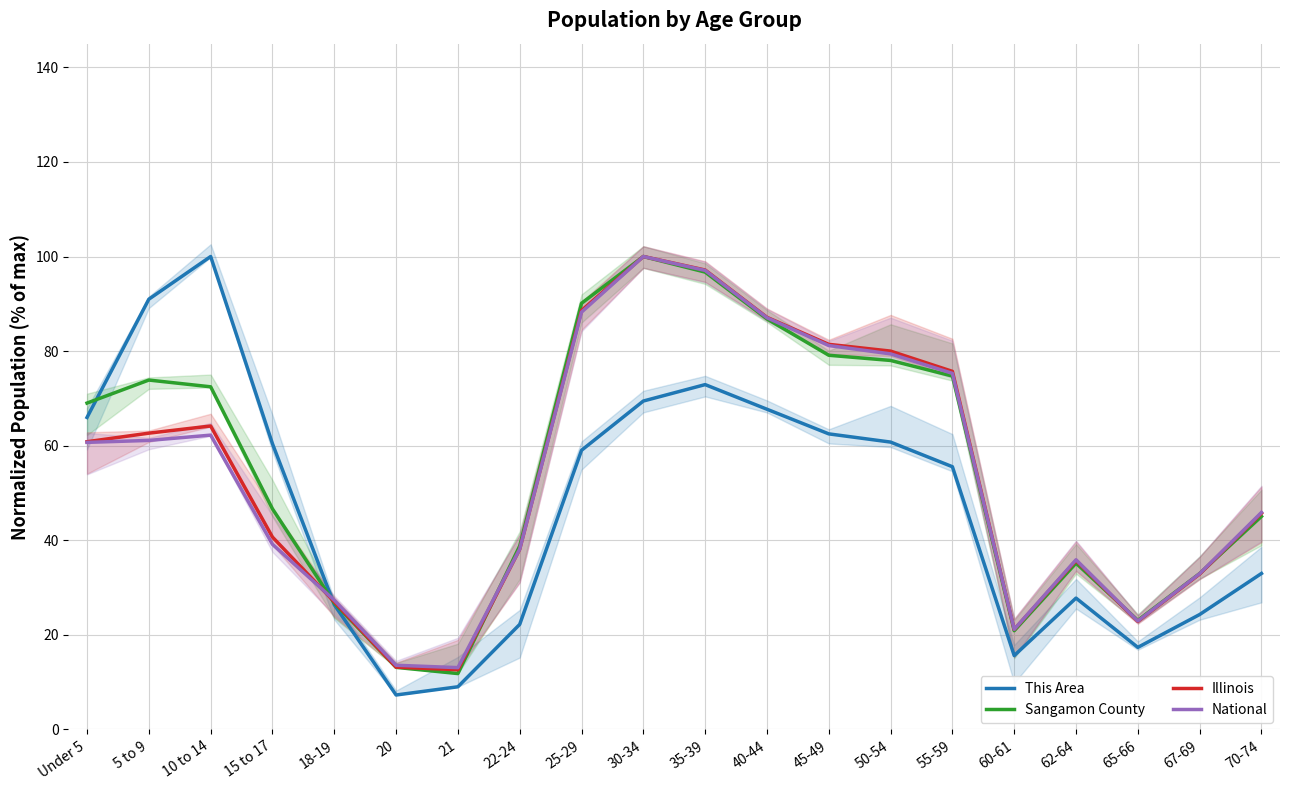

What is the sum of all National values?

1082.4